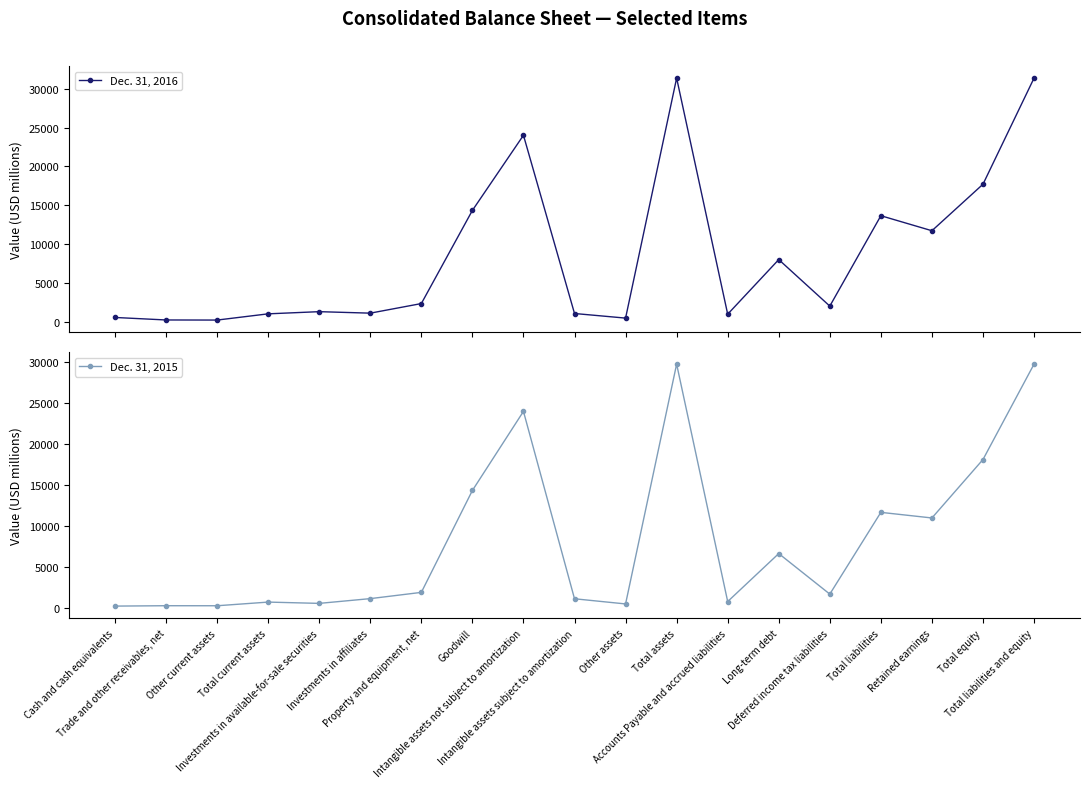

Where is the first local minimum for Dec. 31, 2015?

Other current assets